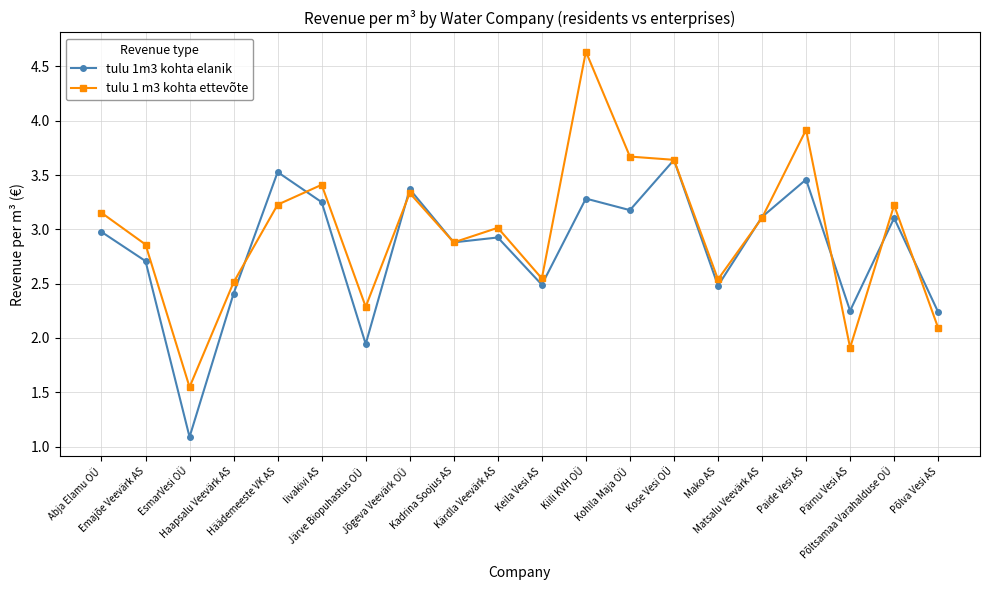

At which category does the chart reach its peak across all series?

Kiili KVH OÜ